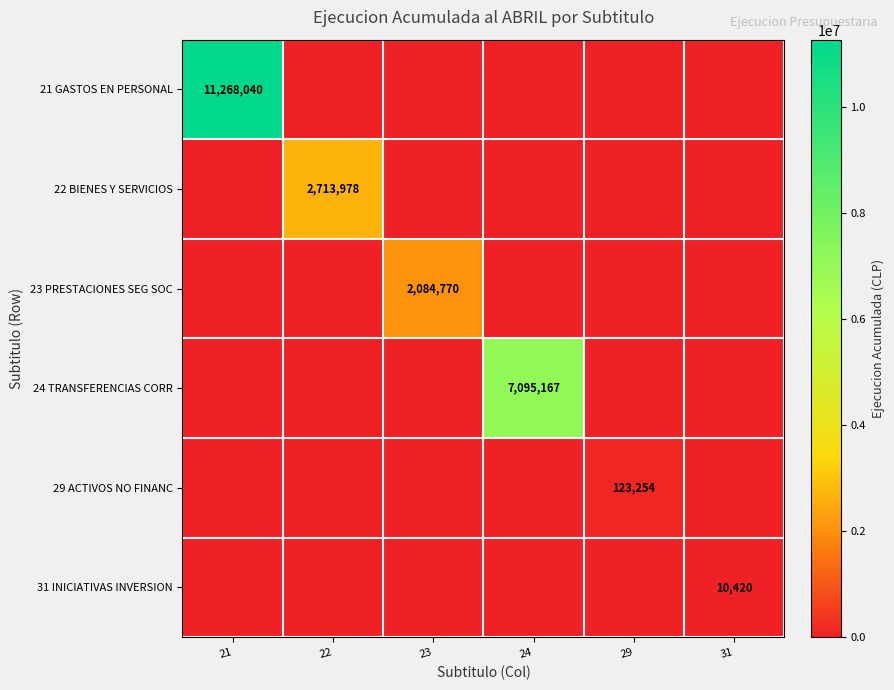

Is it true that 23 PRESTACIONES SEG SOC equals 3157928 at 23?

False